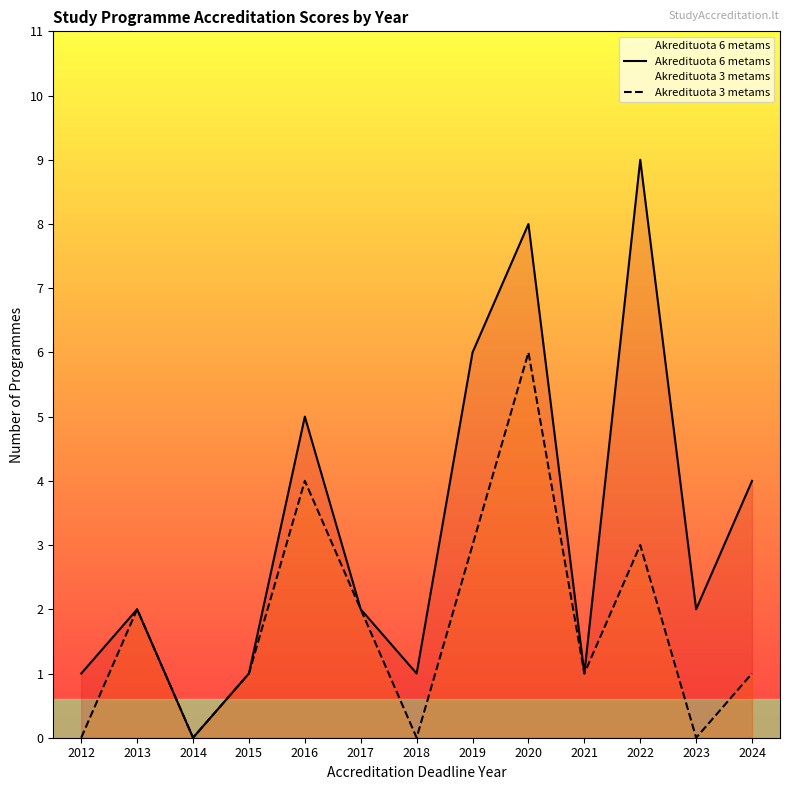

True or false: Akredituota 6 metams and Akredituota 3 metams intersect in this chart.

False